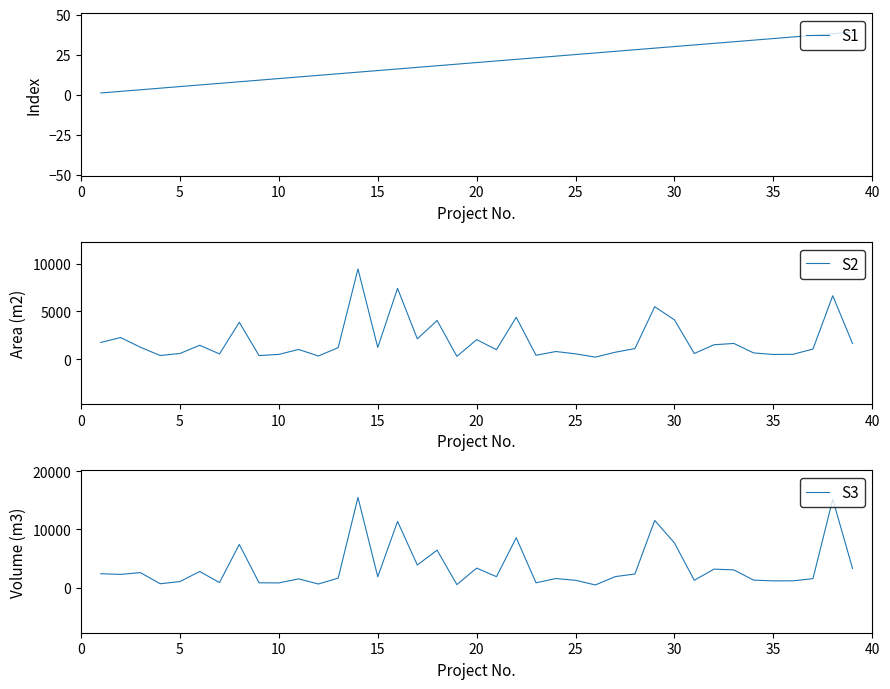

Does the chart display data point markers on the line(s)?

No